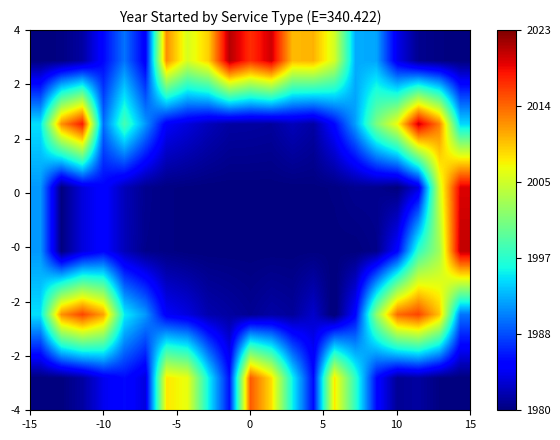

At how many categories does at least one series exceed 0?

21